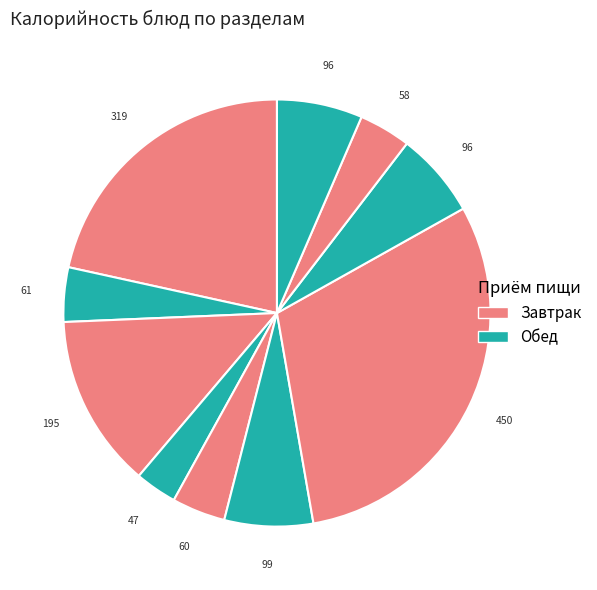

To the nearest percent, what is the average slice percentage?

10%